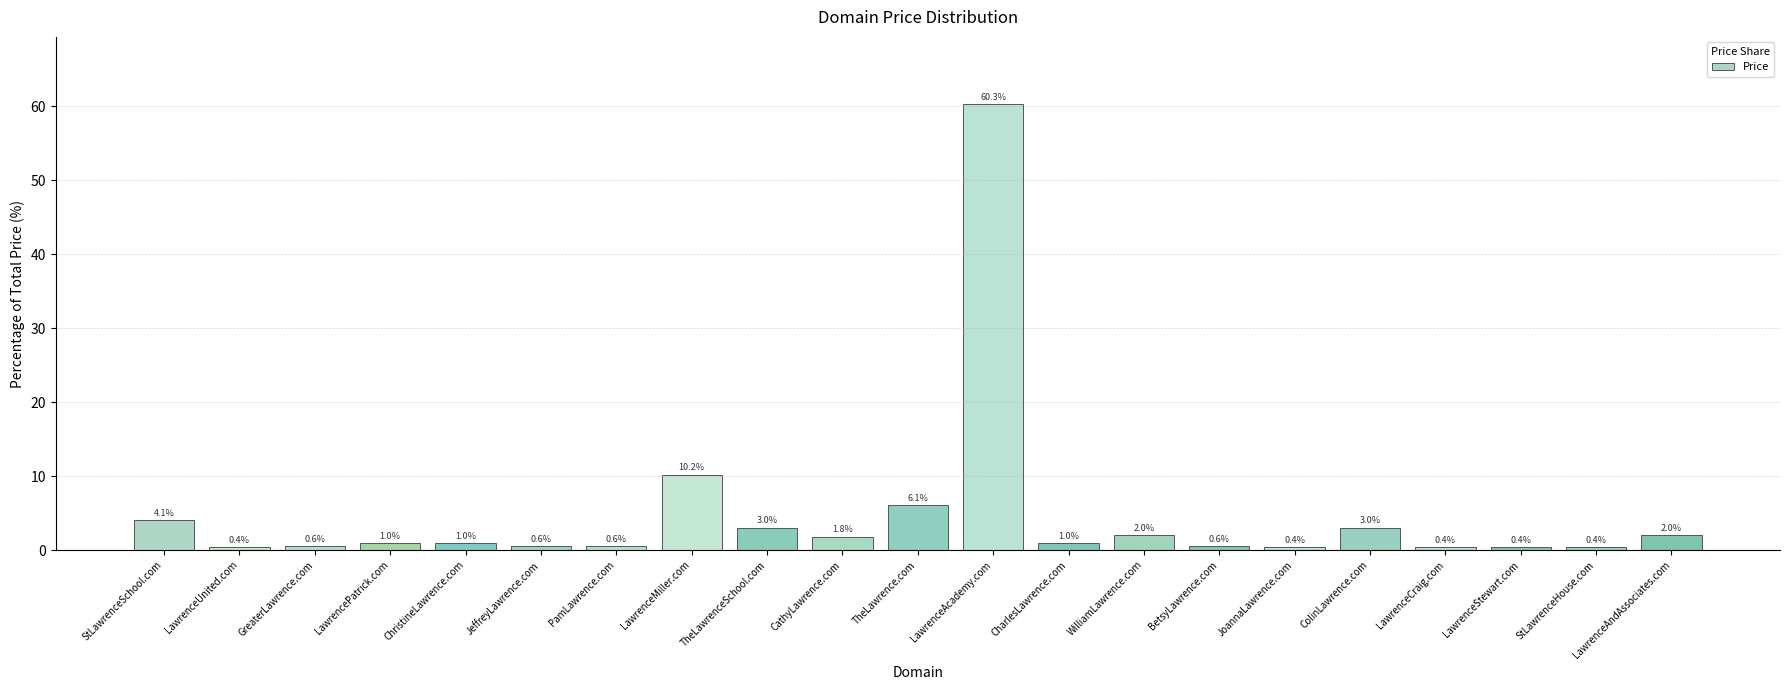

What is the value of the 12th bar from the left?

60.3